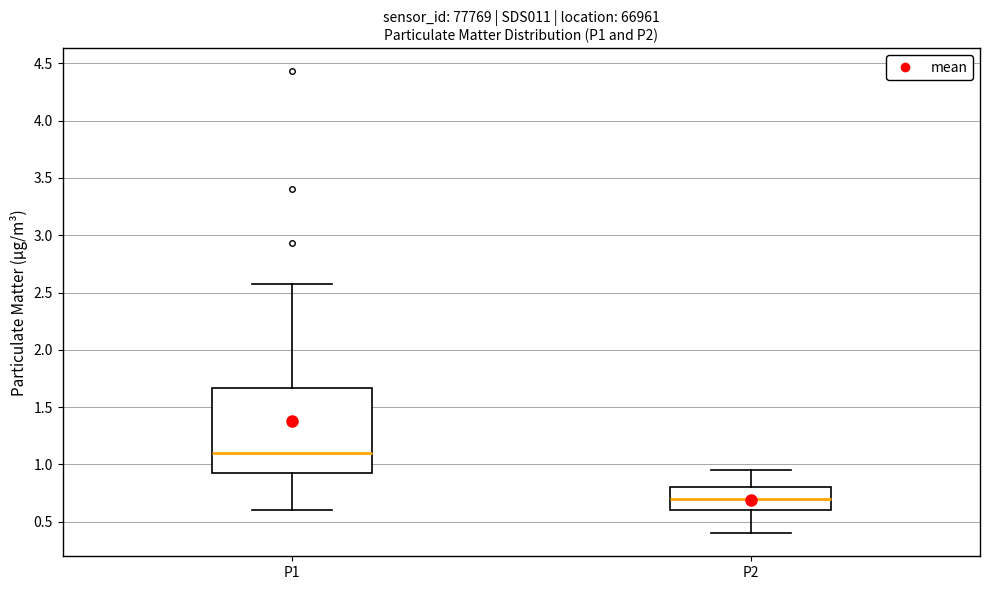

Reading left to right, read every box against the y-axis: the position of its median line, the range the box covers, and the ends of its whiskers. The values are not printed on the chart, so give them approximately, as read against the axis.

P1: median 1.10, box 0.90 to 1.65, whiskers 0.60 to 2.55
P2: median 0.70, box 0.60 to 0.80, whiskers 0.40 to 0.95